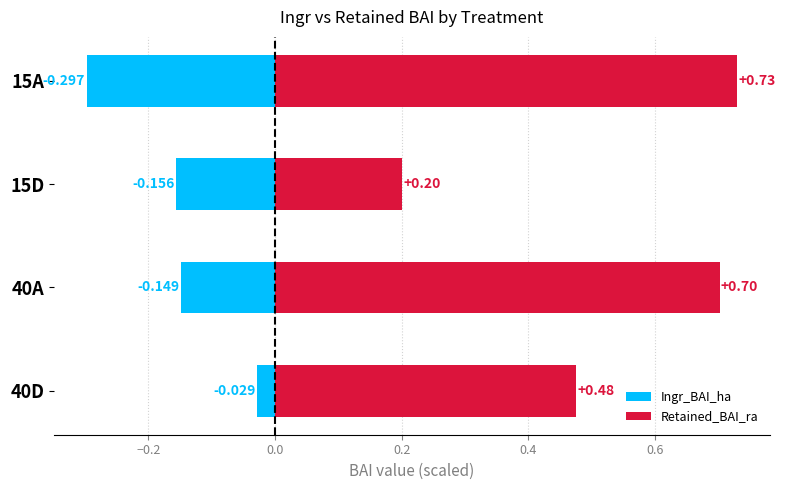

What is the lowest value of the Ingr_BAI_ha series?

-0.3